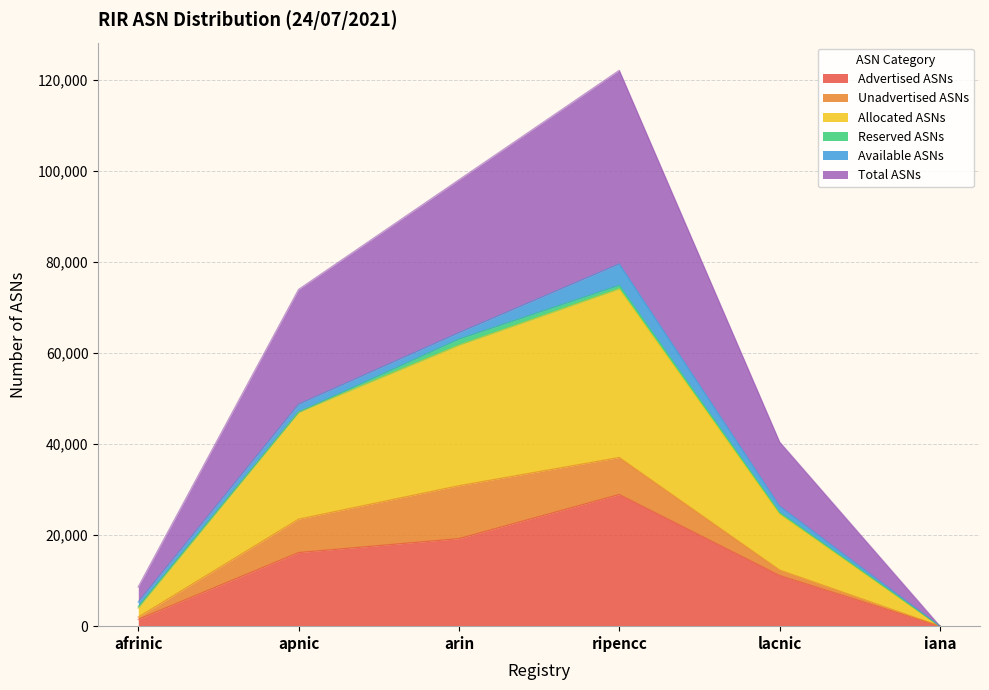

What is the label of the 3rd point from the right?

ripencc